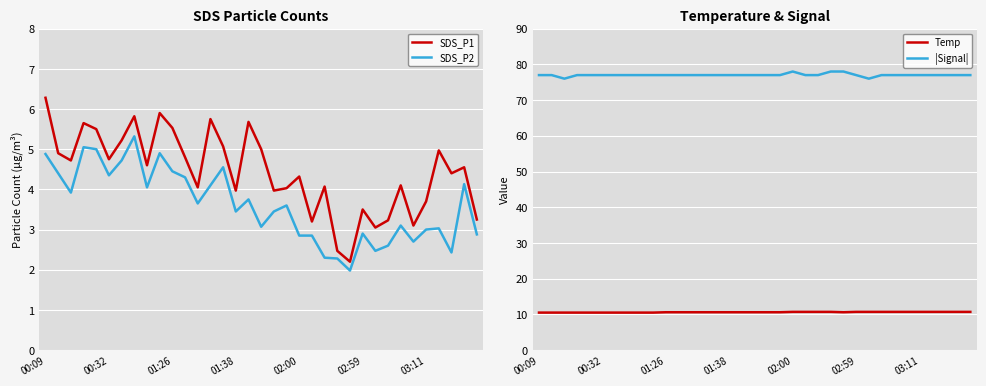

What is the maximum value for Temp?

10.7